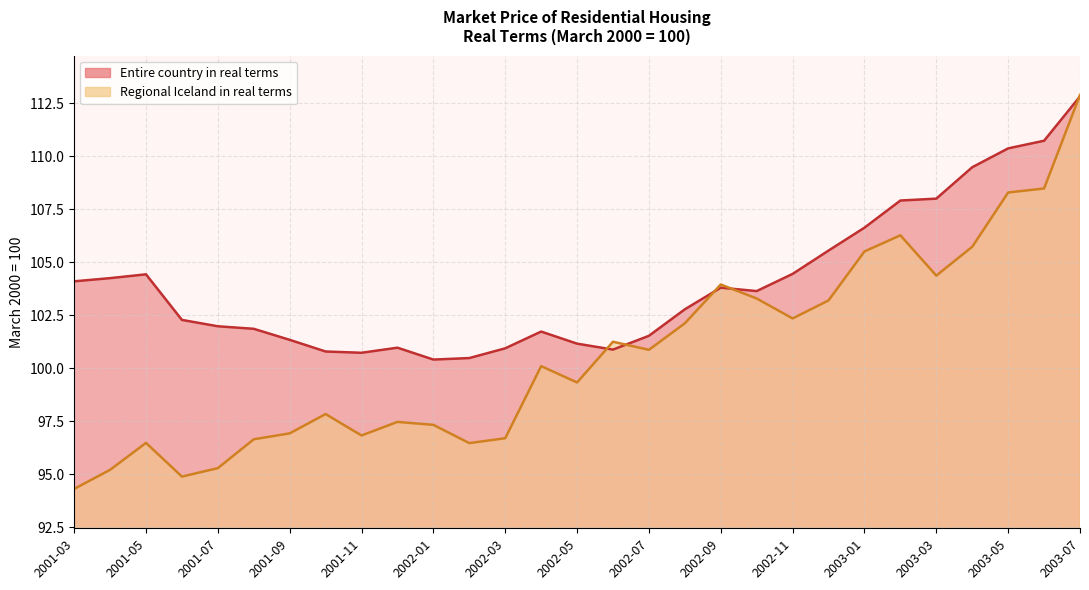

What is the minimum value shown in the chart?

94.3